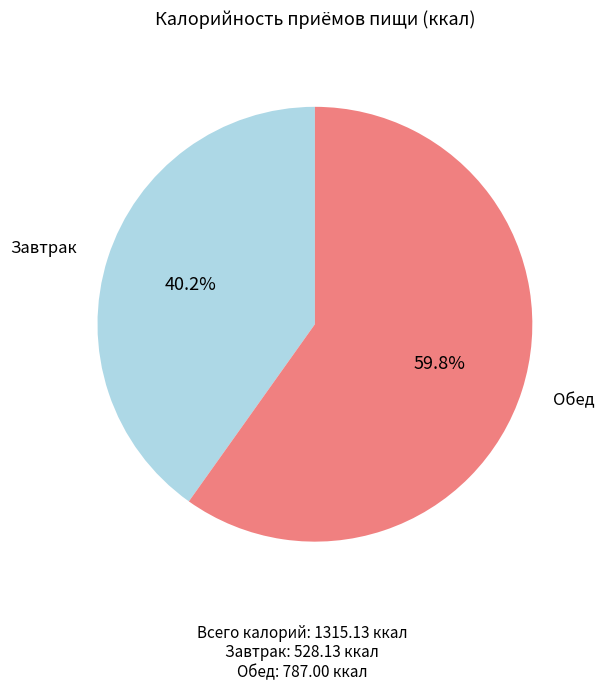

Does any single category account for the majority?

Yes